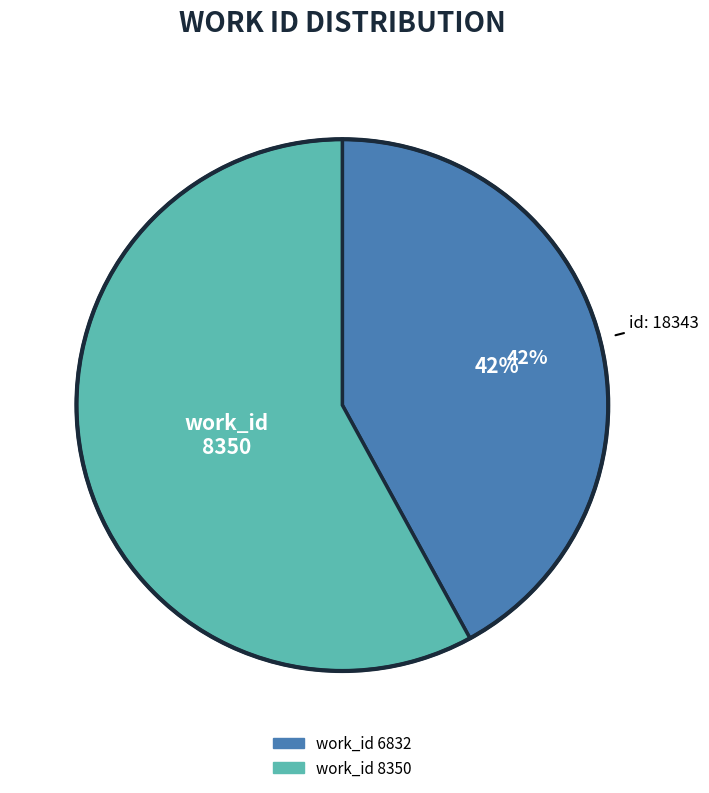

To the nearest percent, what is the average slice percentage?

50%